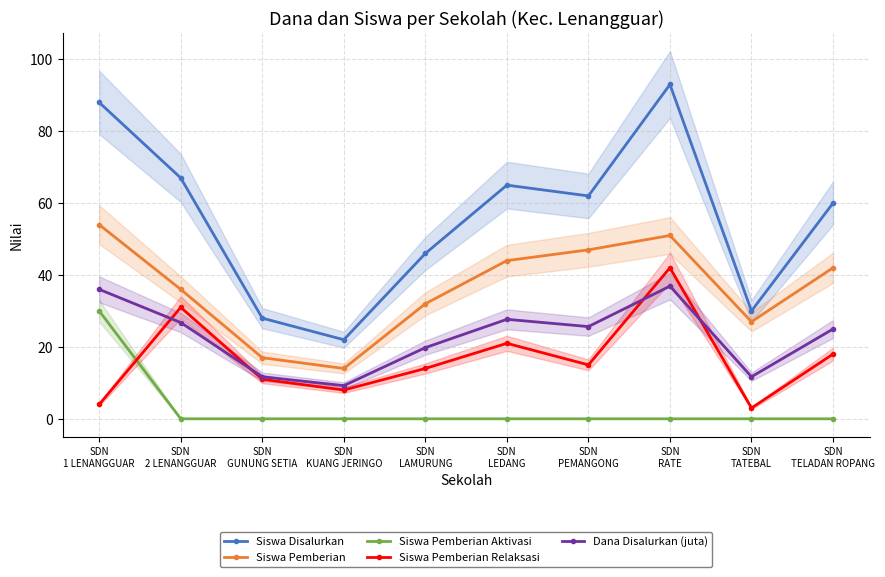

How many data points in Dana Disalurkan (juta) are less than 25?

5